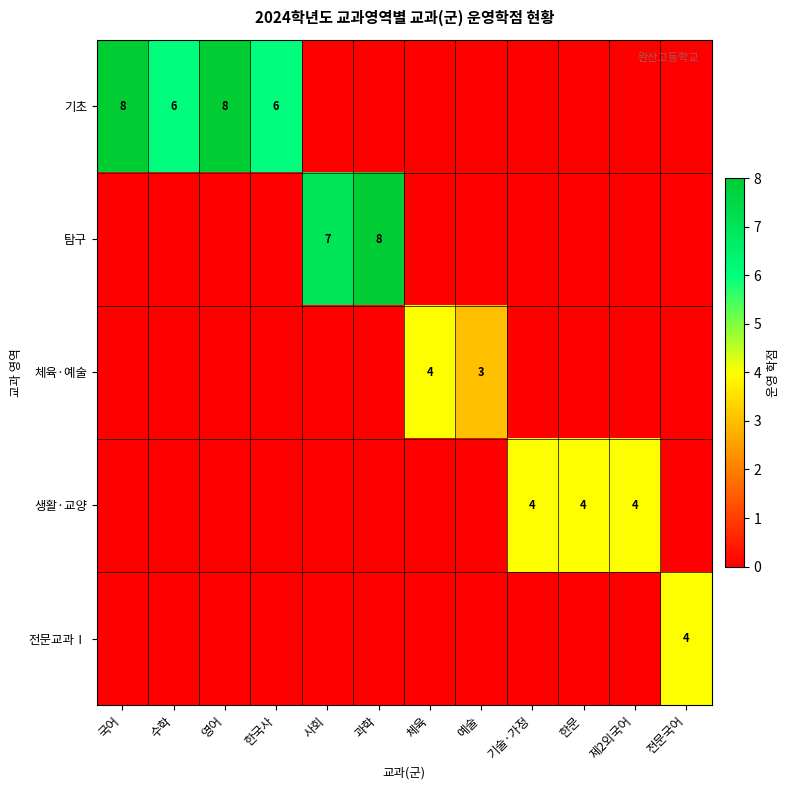

The 체육·예술 series shows 4 at 예술. True or false?

False